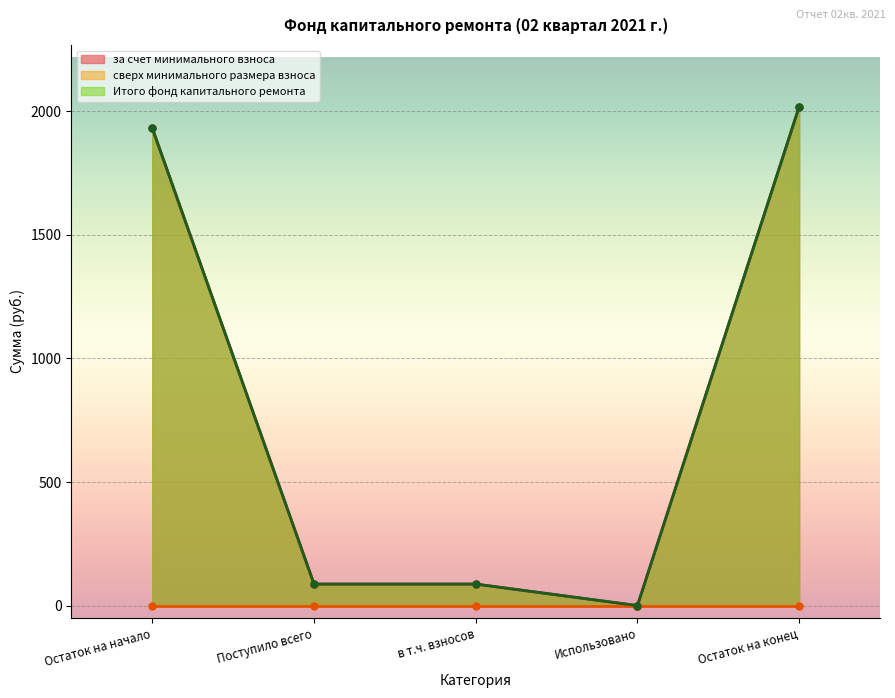

How many interior local valleys does the Итого фонд капитального ремонта series have?

1